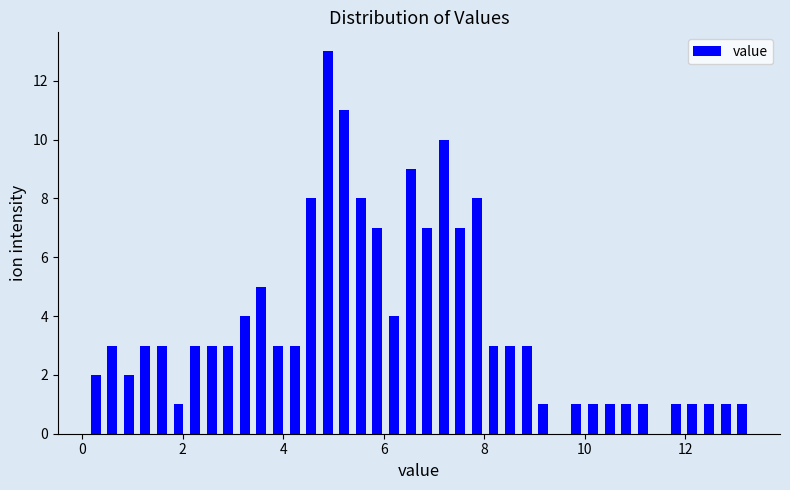

Around what value on the x-axis is the tallest bar? Give the approximate position of its centre, as read against the axis.

4.8